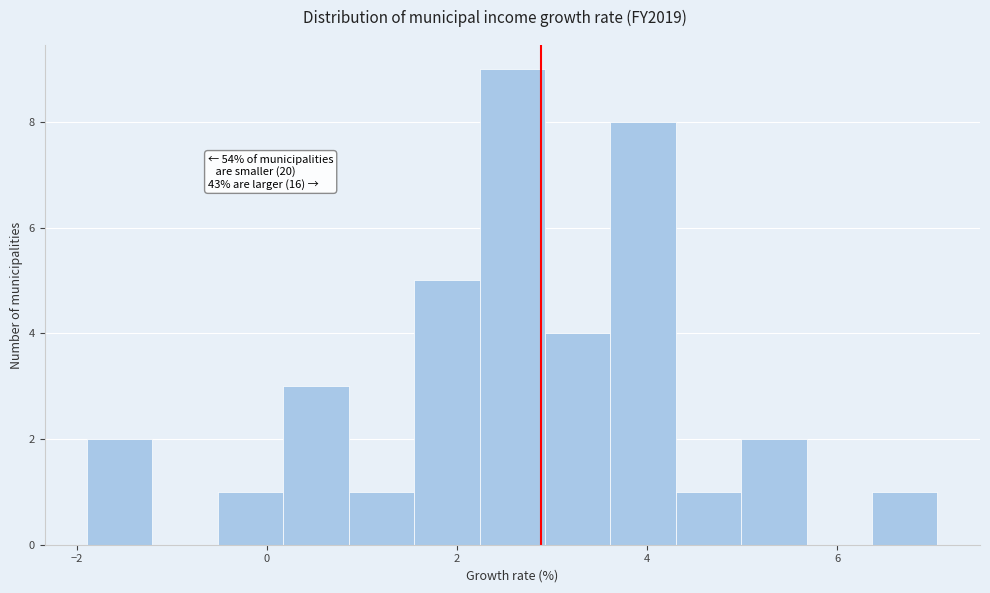

Read against the x-axis, roughly where is the centre of the tallest bar?

2.6